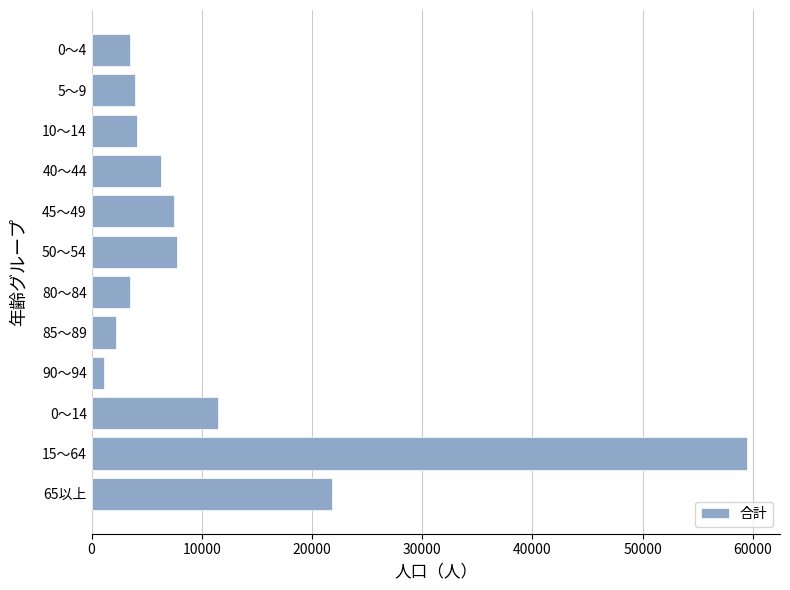

What is the average value?

11052